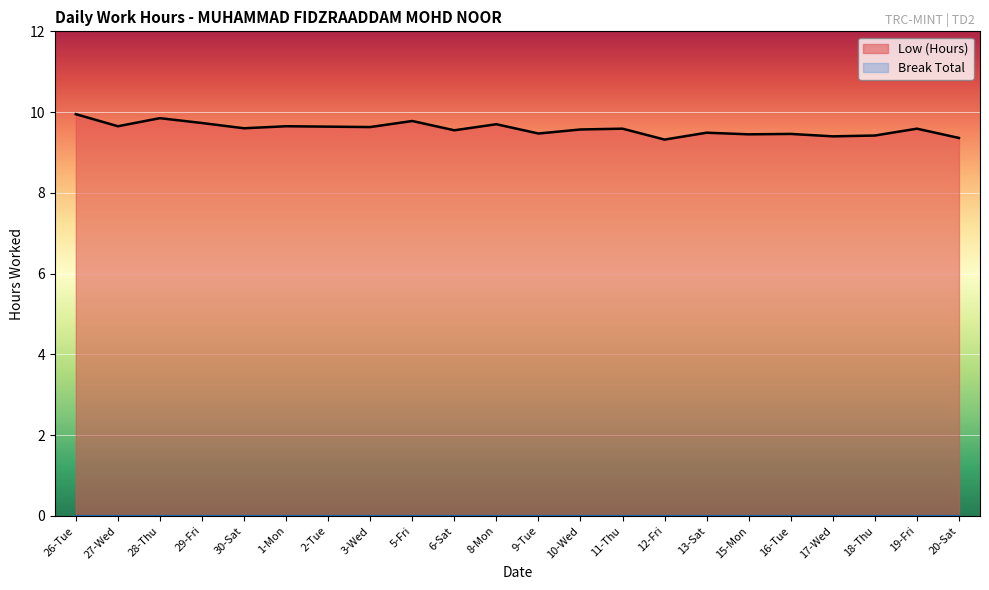

What is the difference between the maximum and minimum values?

0.6